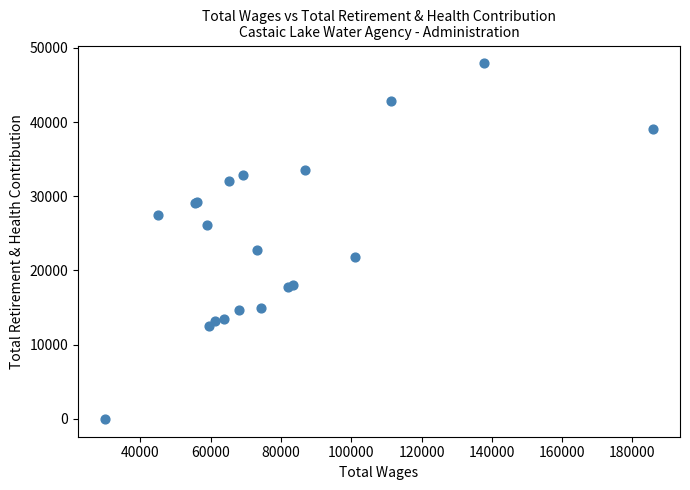

What Y value in the scatter plot is closest to 23955?

22799